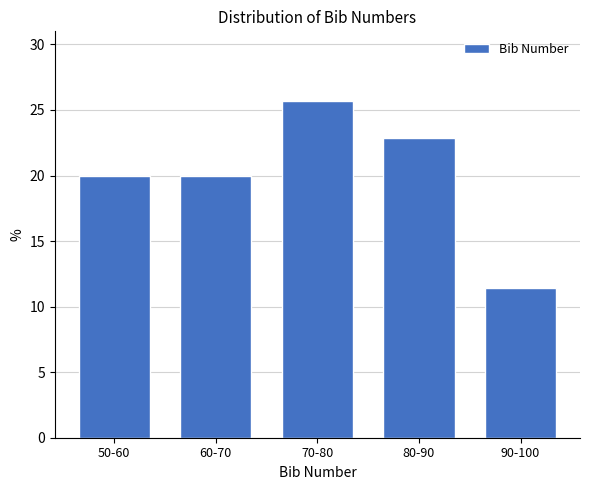

Reading right to left, what are all the values shown in this chart?

90-100=11.4	80-90=22.9	70-80=25.7	60-70=20.0	50-60=20.0